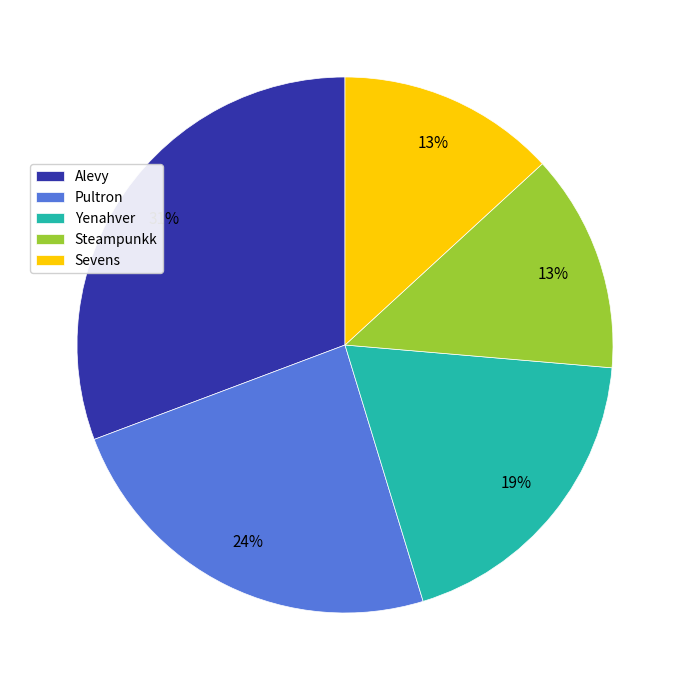

Do Steampunkk and Alevy together represent more than half of the pie?

No